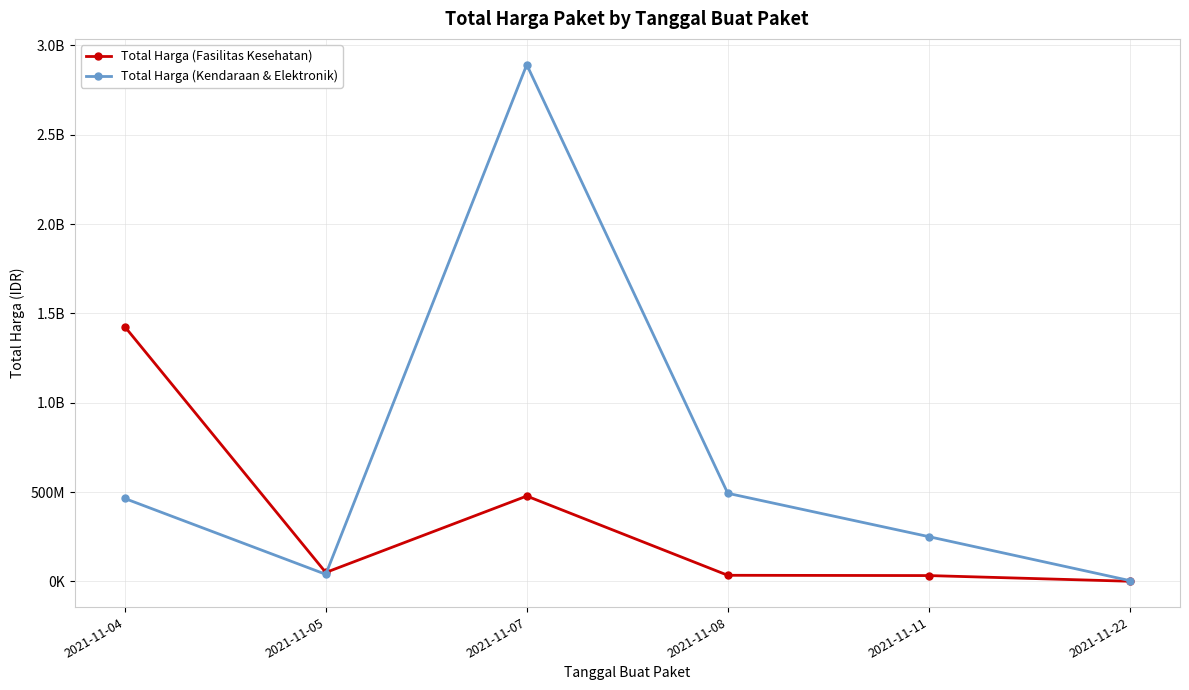

Does the chart display data point markers on the line(s)?

Yes